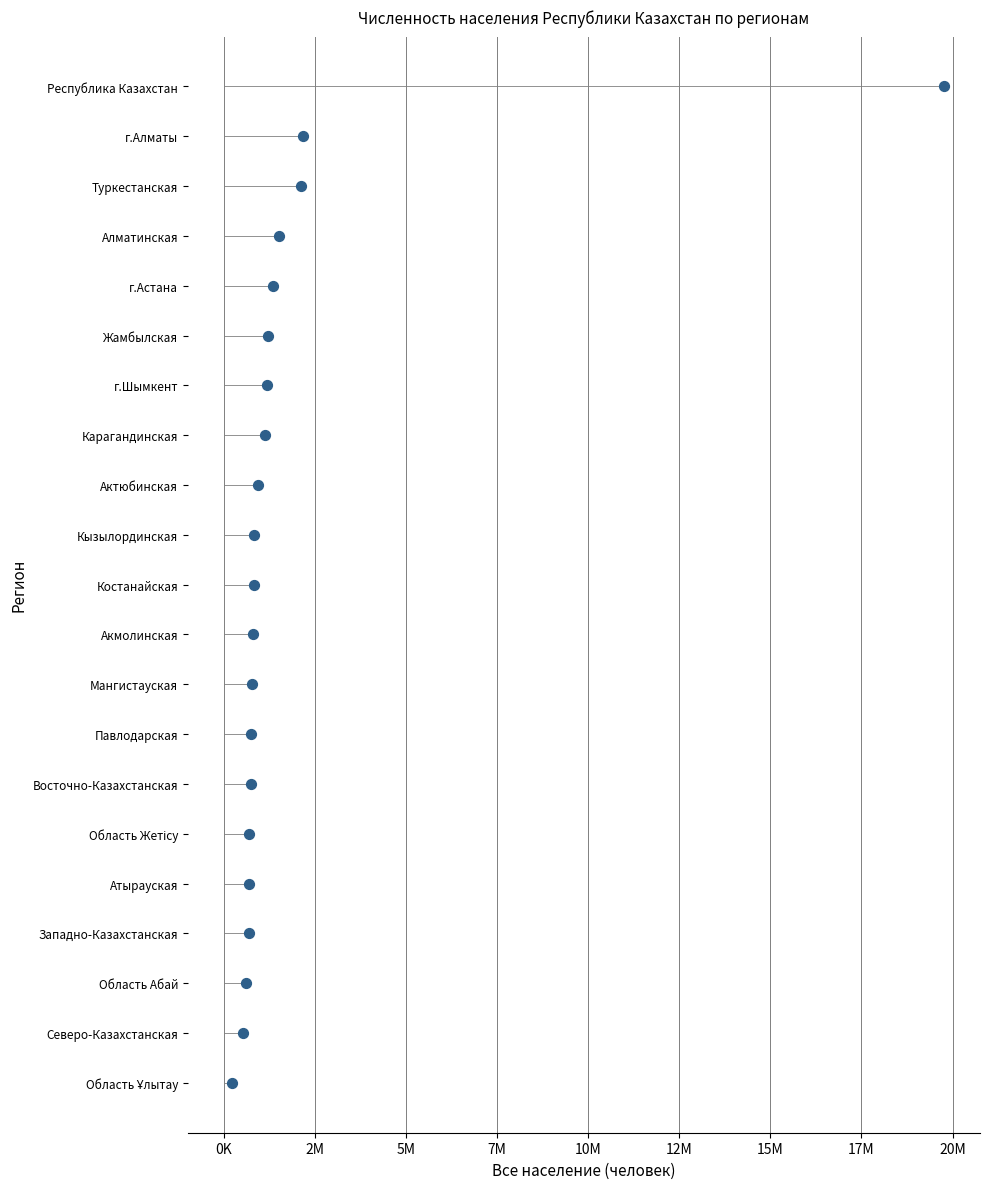

What is the ratio of the value at 2M to the value at 15M?

0.3